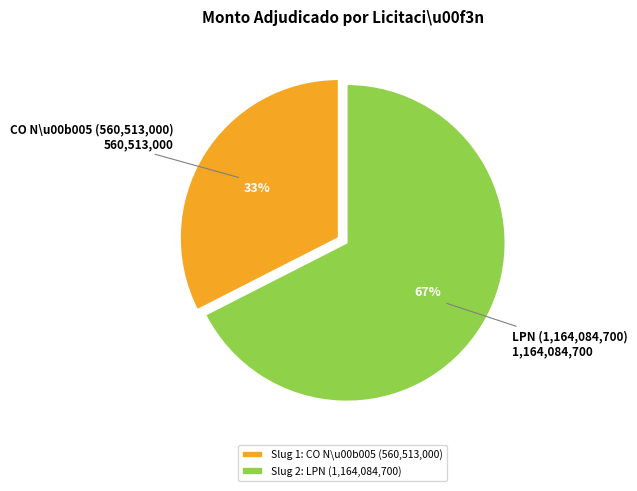

To the nearest percent, what percentage of the pie is LPN (1,164,084,700)?

67%